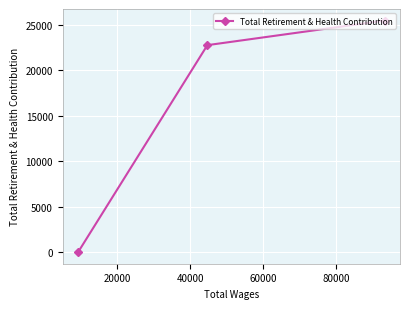

What is the value of the 1st point from the left?

0